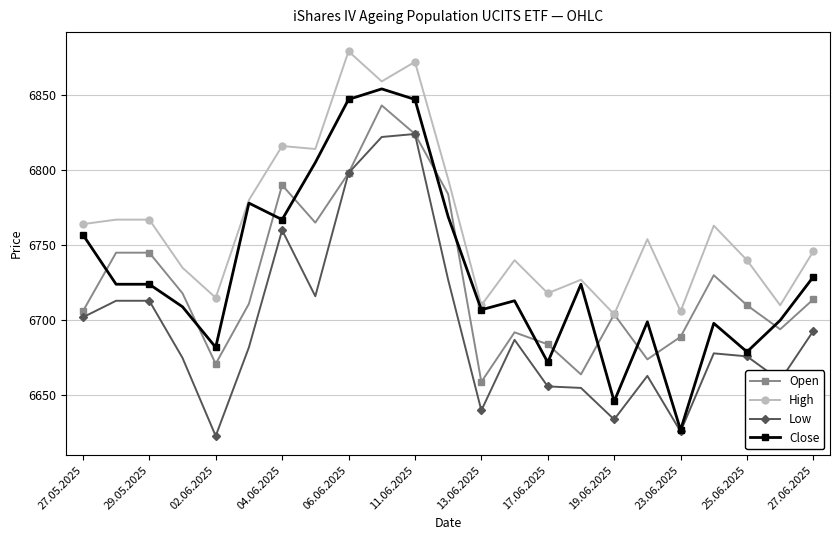

What is the value of the Open point at the 10th from the left?

6843